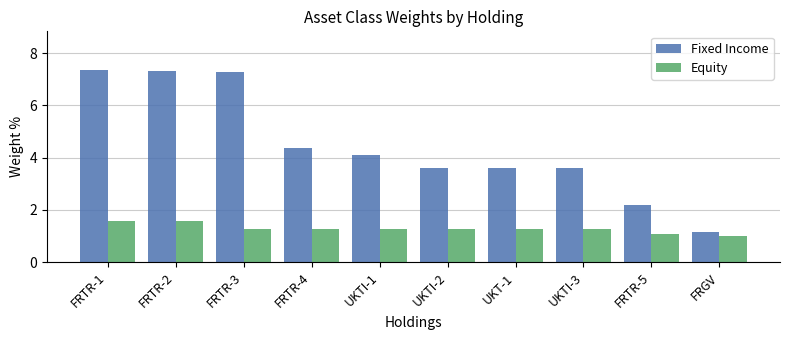

How many values in the Fixed Income series are below 4?

5